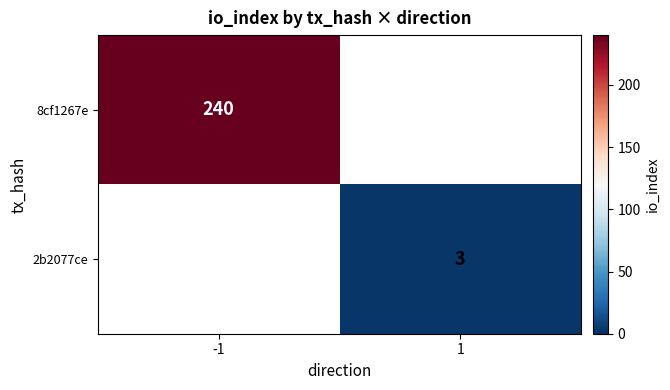

True or false: 8cf1267e has a value of 95 at -1.

False